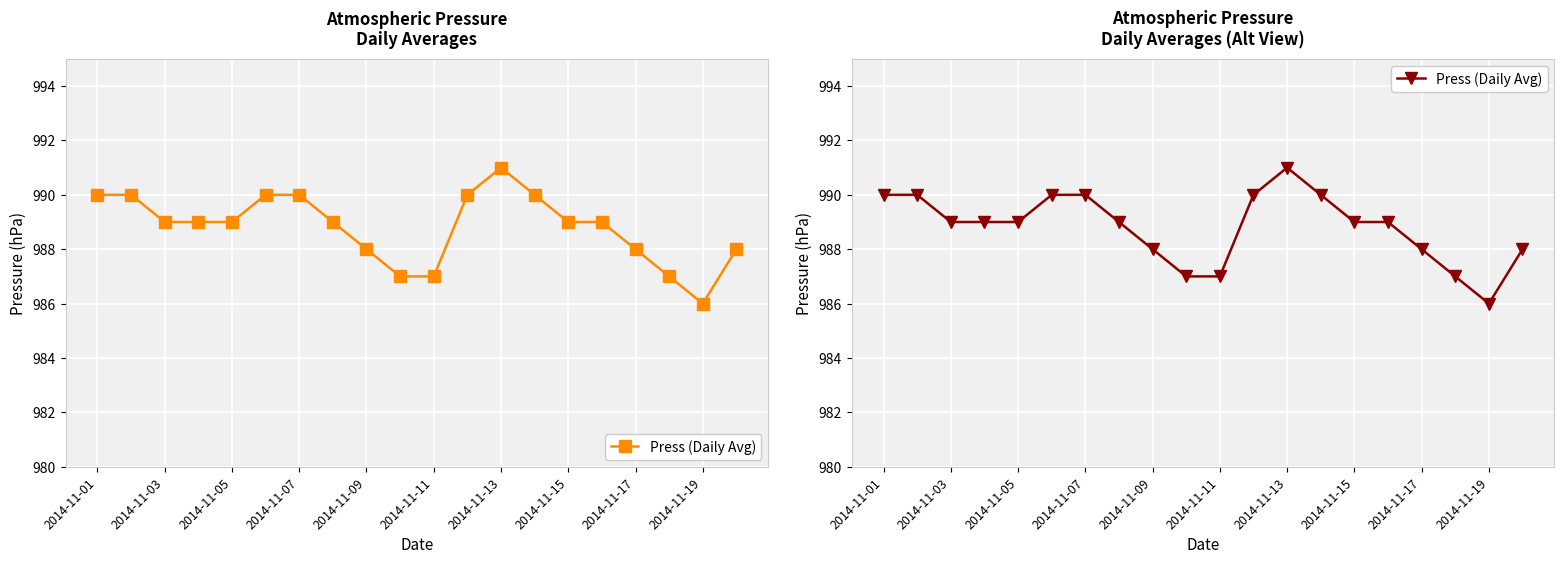

Where is the first local maximum?

2014-11-13